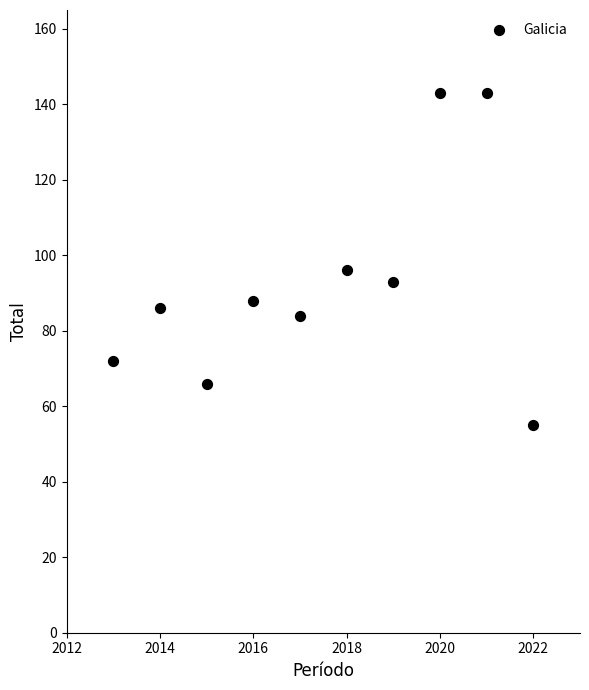

What is the range of X values (max minus min)?

9